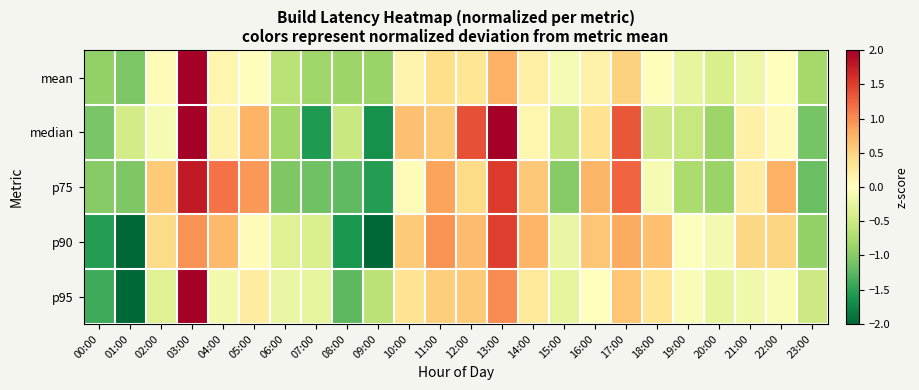

Reading right to left, what are all the values shown in this chart?

mean: 23:00=-0.8	22:00=0.0	21:00=-0.2	20:00=-0.4	19:00=-0.2	18:00=0.0	17:00=0.5	16:00=0.2	15:00=-0.1	14:00=0.2	13:00=0.8	12:00=0.3	11:00=0.4	10:00=0.1	09:00=-0.9	08:00=-0.9	07:00=-0.8	06:00=-0.6	05:00=0.0	04:00=0.1	03:00=4.2	02:00=0.1	01:00=-1.0	00:00=-0.9
median: 23:00=-1.1	22:00=0.1	21:00=0.2	20:00=-0.8	19:00=-0.5	18:00=-0.5	17:00=1.3	16:00=0.3	15:00=-0.6	14:00=0.1	13:00=2.1	12:00=1.4	11:00=0.6	10:00=0.7	09:00=-1.6	08:00=-0.5	07:00=-1.6	06:00=-0.8	05:00=0.7	04:00=0.1	03:00=2.1	02:00=-0.1	01:00=-0.5	00:00=-1.1
p75: 23:00=-1.2	22:00=0.8	21:00=0.2	20:00=-0.9	19:00=-0.7	18:00=-0.1	17:00=1.2	16:00=0.7	15:00=-1.0	14:00=0.6	13:00=1.5	12:00=0.4	11:00=0.8	10:00=0.0	09:00=-1.5	08:00=-1.2	07:00=-1.1	06:00=-1.0	05:00=0.9	04:00=1.2	03:00=1.8	02:00=0.6	01:00=-1.0	00:00=-1.0
p90: 23:00=-0.9	22:00=0.5	21:00=0.5	20:00=-0.1	19:00=-0.0	18:00=0.6	17:00=0.8	16:00=0.6	15:00=-0.2	14:00=0.7	13:00=1.5	12:00=0.7	11:00=1.0	10:00=0.6	09:00=-2.0	08:00=-1.6	07:00=-0.4	06:00=-0.3	05:00=0.1	04:00=0.7	03:00=1.0	02:00=0.4	01:00=-2.4	00:00=-1.5
p95: 23:00=-0.5	22:00=-0.1	21:00=-0.1	20:00=-0.2	19:00=-0.1	18:00=0.3	17:00=0.6	16:00=0.0	15:00=-0.3	14:00=0.3	13:00=1.0	12:00=0.6	11:00=0.5	10:00=0.3	09:00=-0.6	08:00=-1.2	07:00=-0.3	06:00=-0.2	05:00=0.2	04:00=-0.1	03:00=3.6	02:00=-0.3	01:00=-2.0	00:00=-1.4